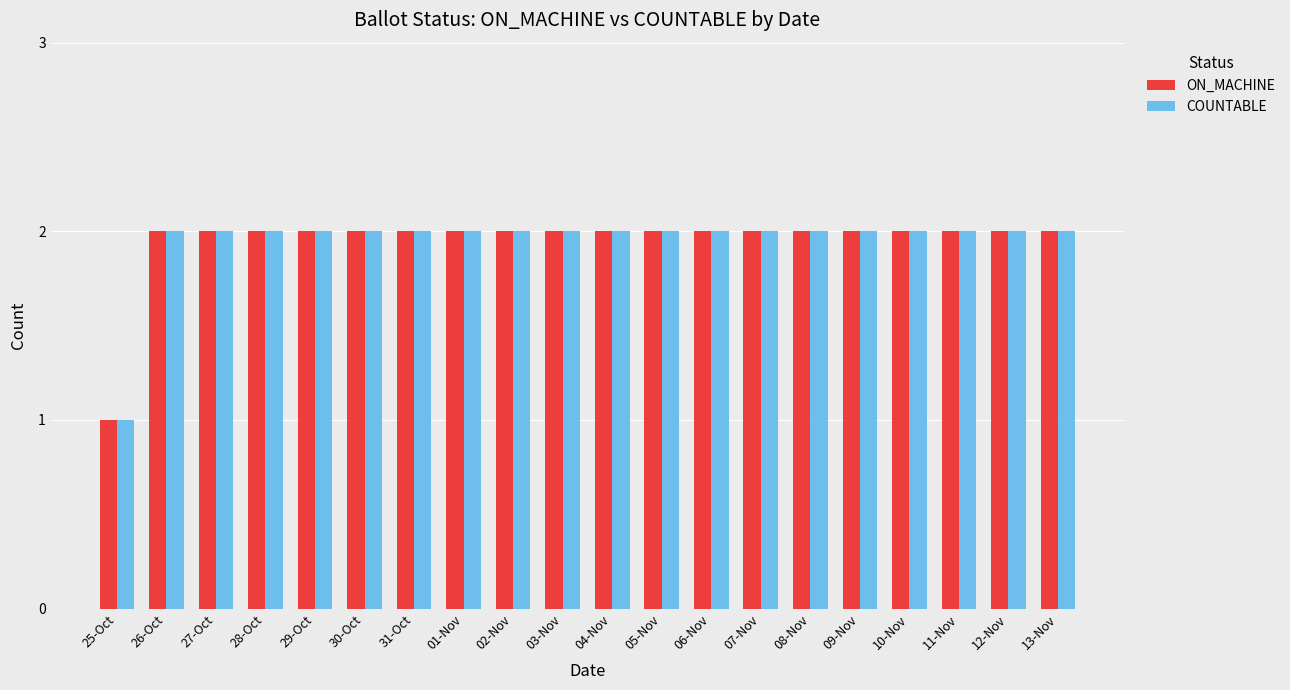

What is the sum of all ON_MACHINE values?

39